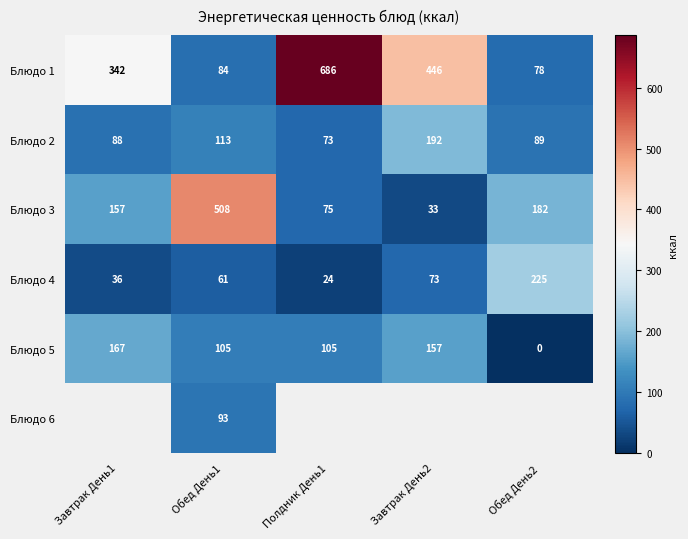

Between Полдник День1 and Обед День2, which is larger?

Полдник День1